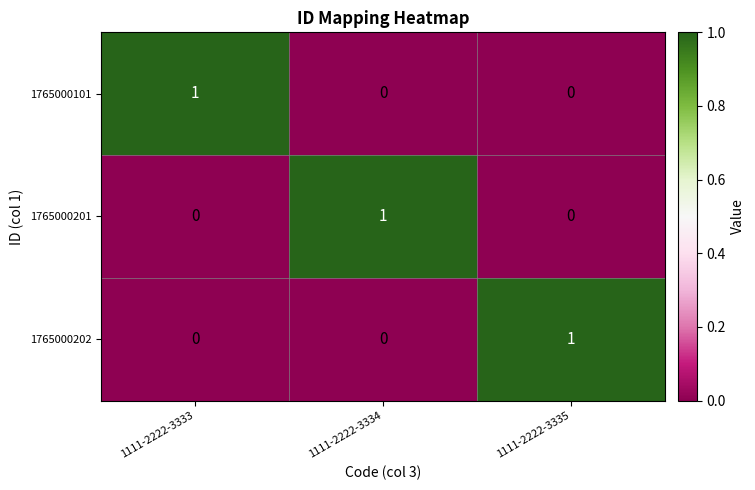

At how many categories does at least one series exceed 0?

3